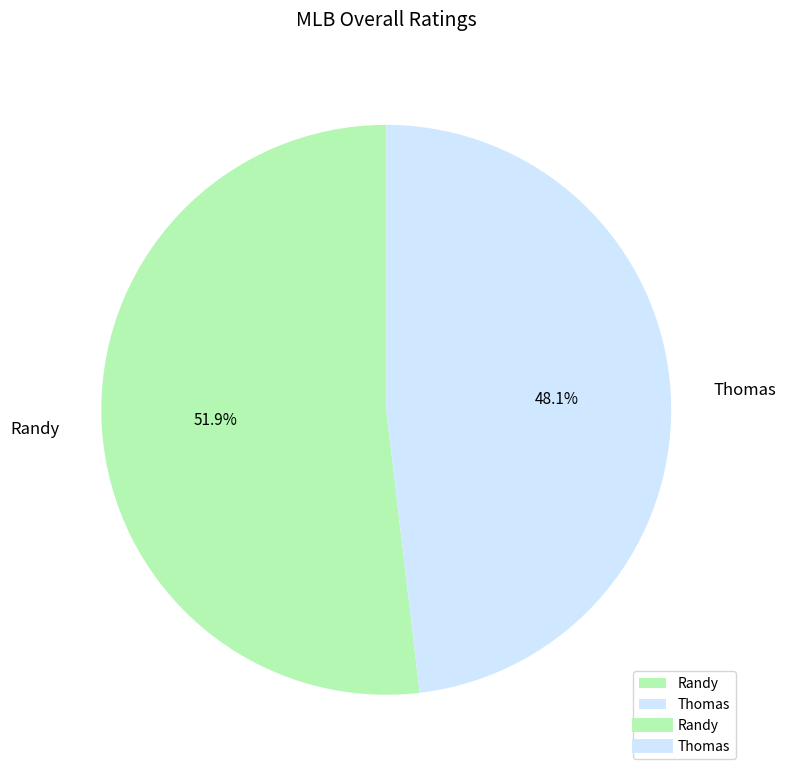

How many slices are in this pie chart?

2